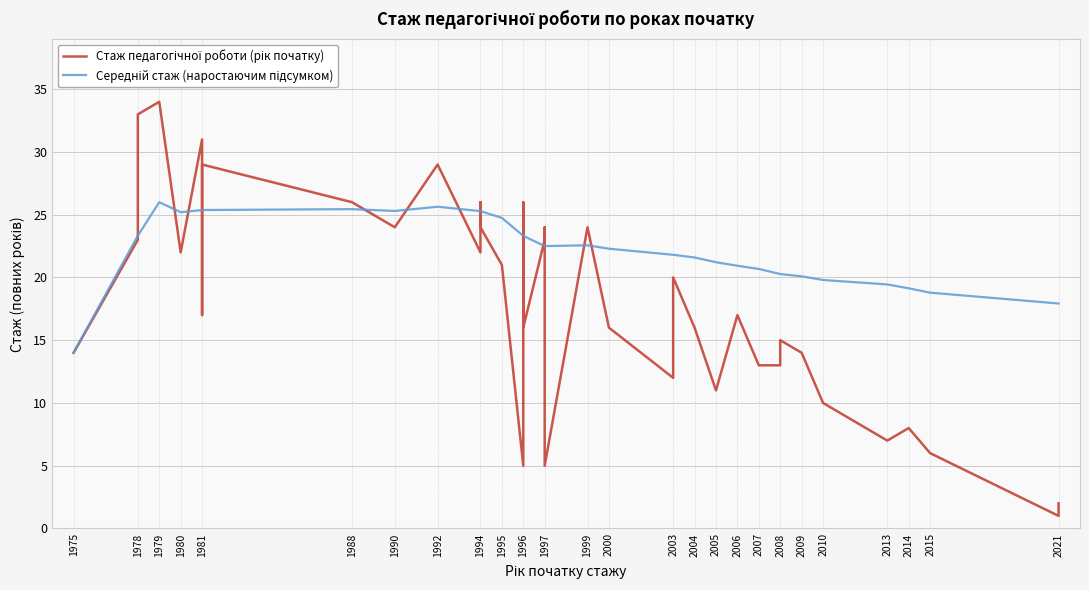

Is it true that the value at 5 is 17?

True